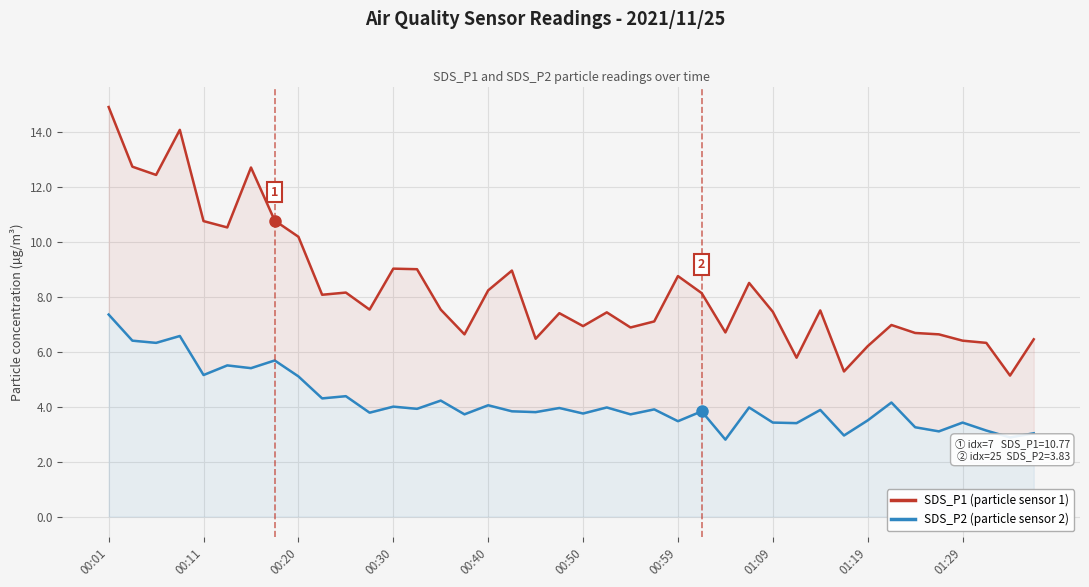

How many data points in SDS_P1 (particle sensor 1) are above 7?

25